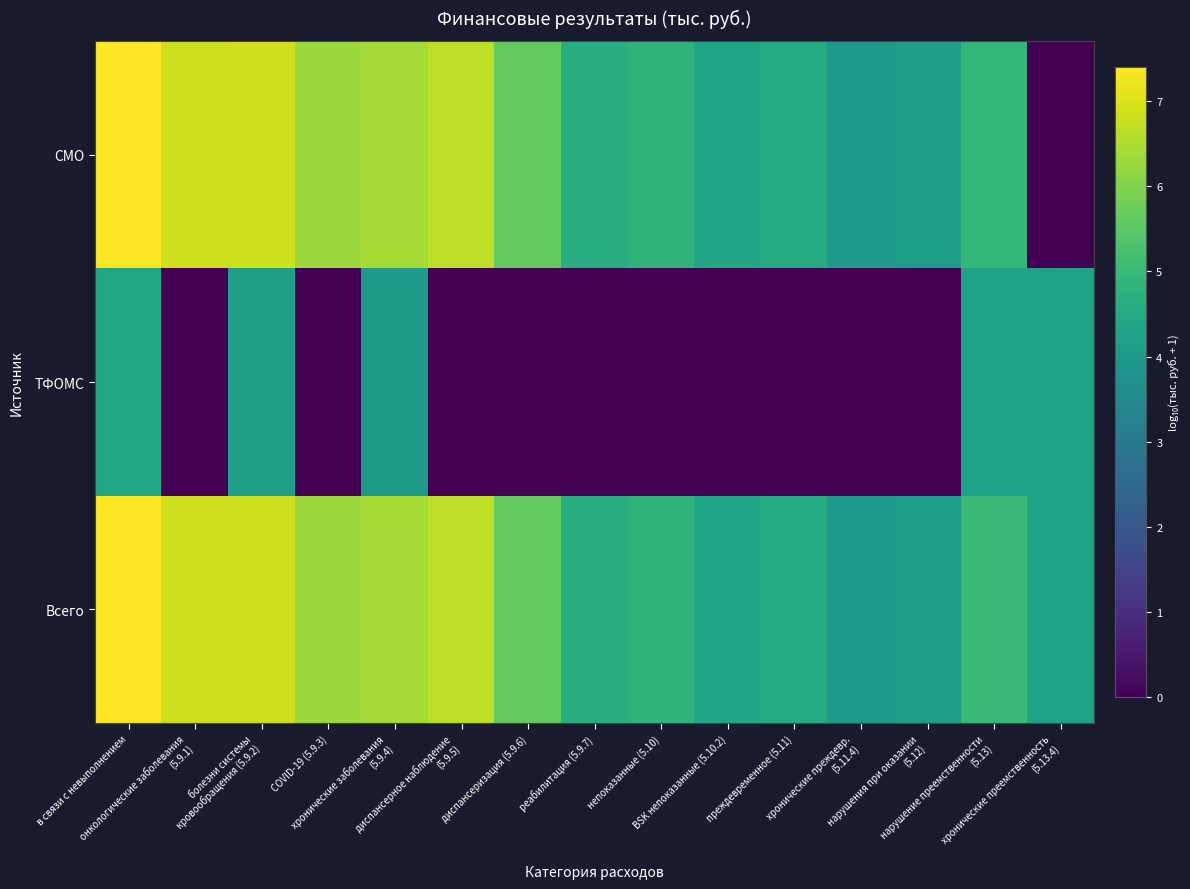

List the series in order of their peak value, lowest first.

ТФОМС, СМО, Всего